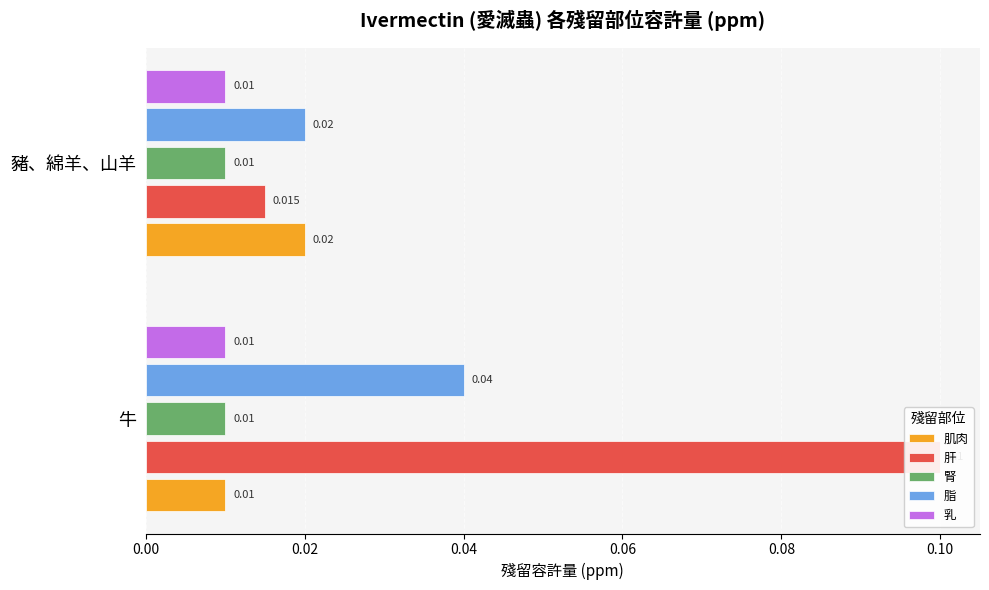

True or false: 乳 has a value of 0.1 at 0.00.

True